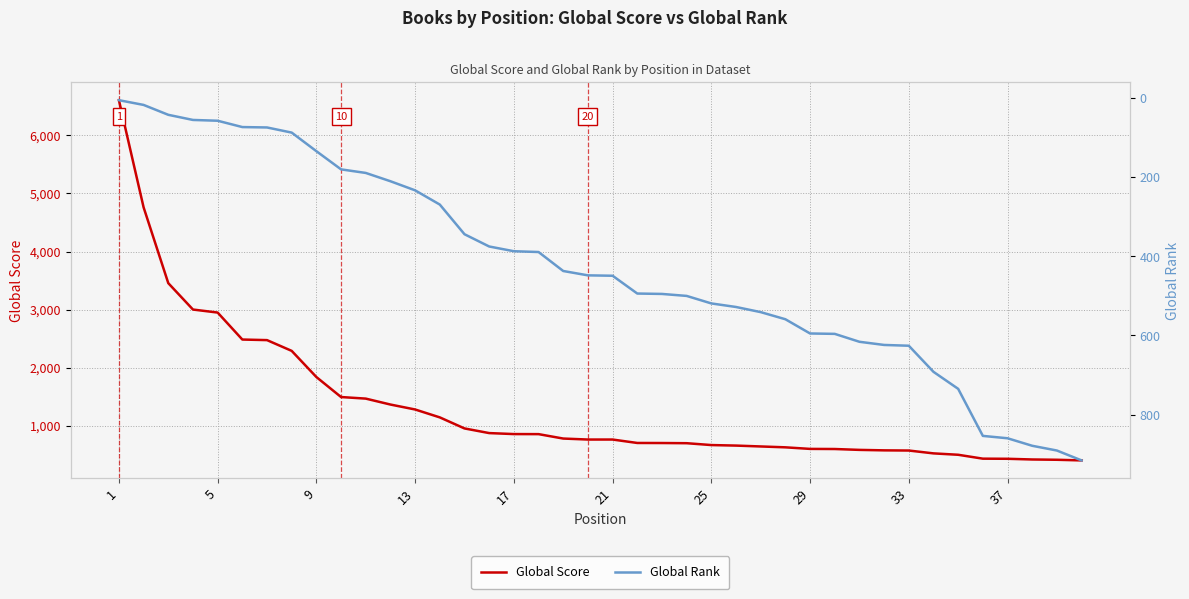

What is the maximum value shown in the chart?

6603